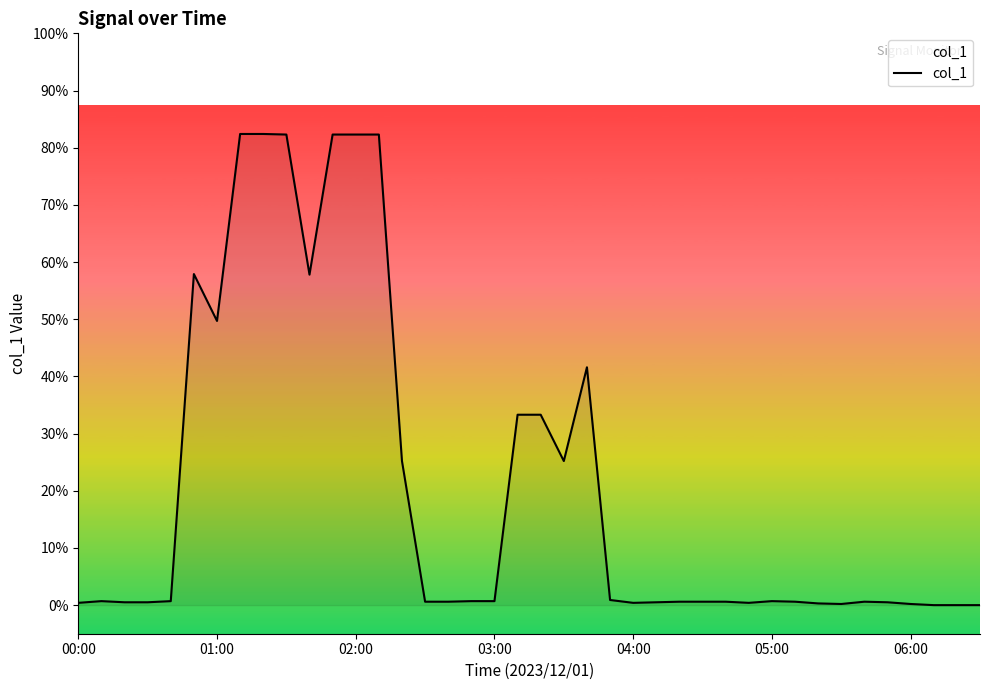

What is the maximum value shown in the chart?

82.4